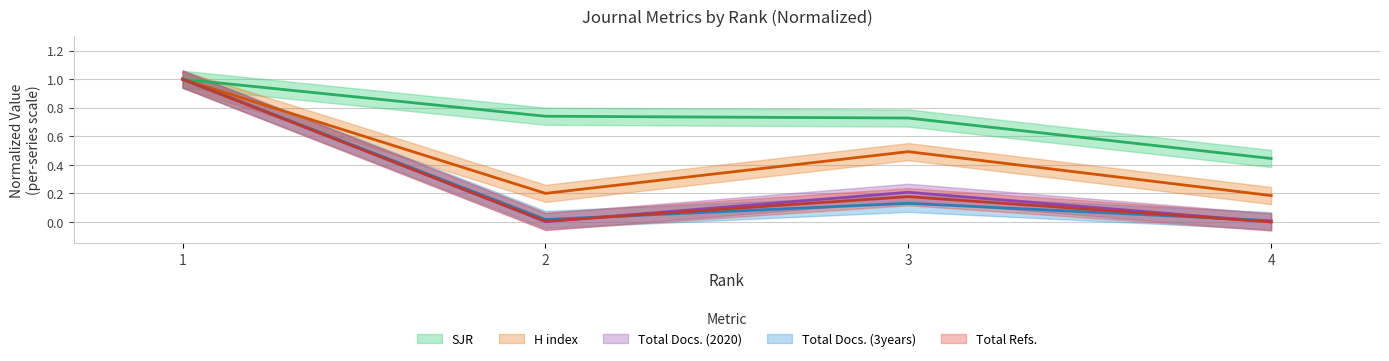

The Total Refs. series shows 0.0 at 4. True or false?

True